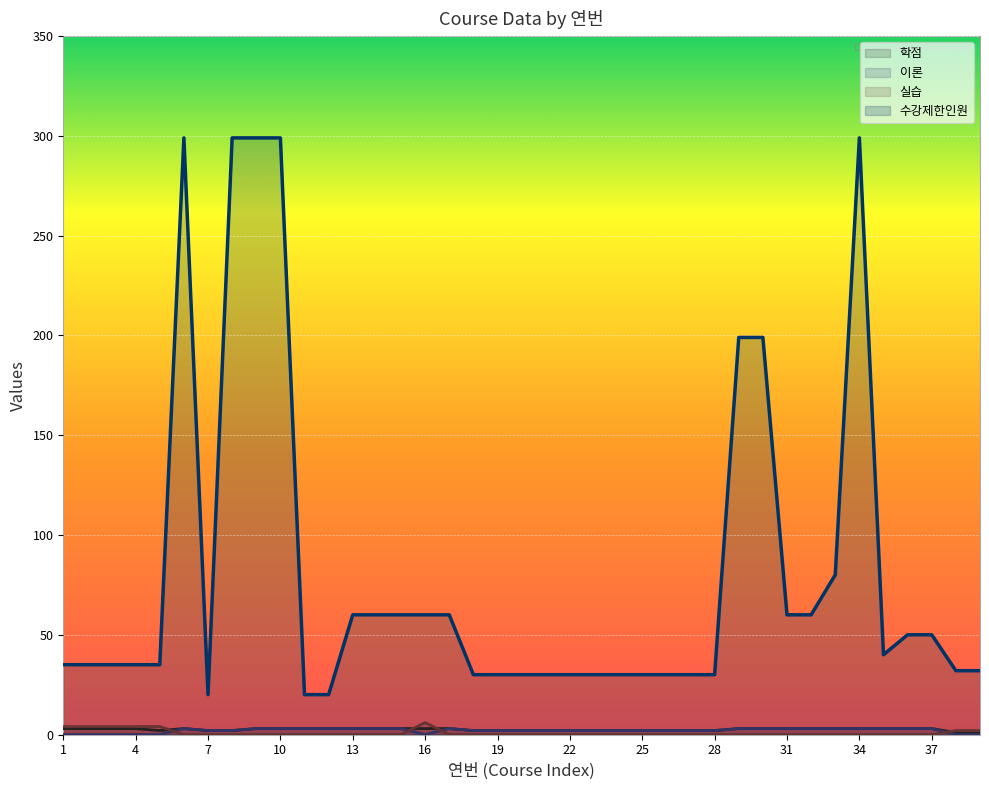

True or false: 수강제한인원 and 이론 intersect in this chart.

False